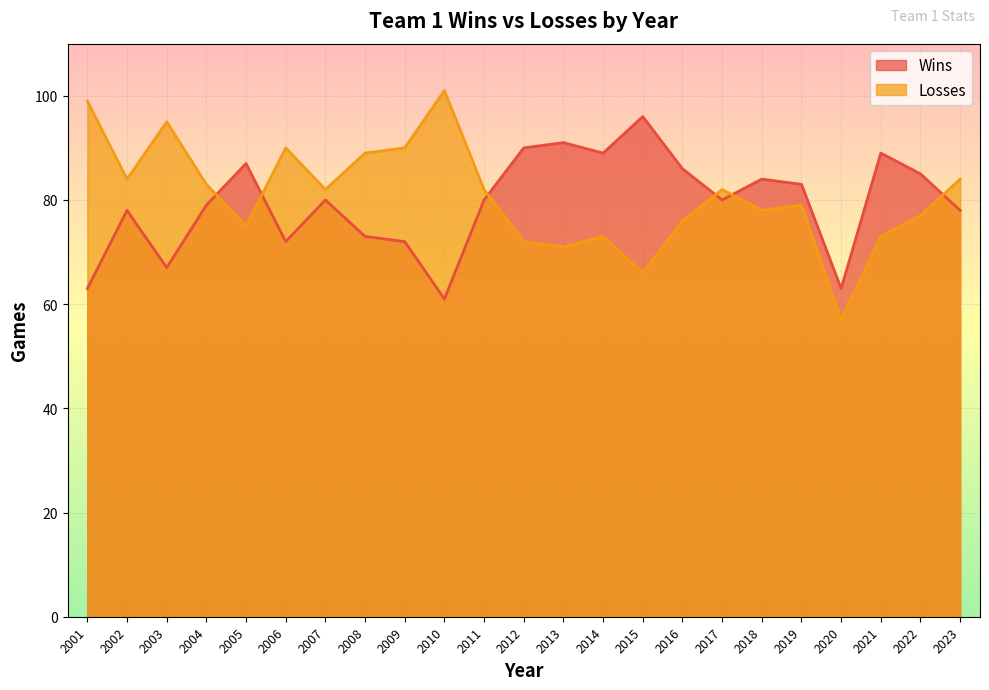

At which label does Losses first exceed 82?

2001